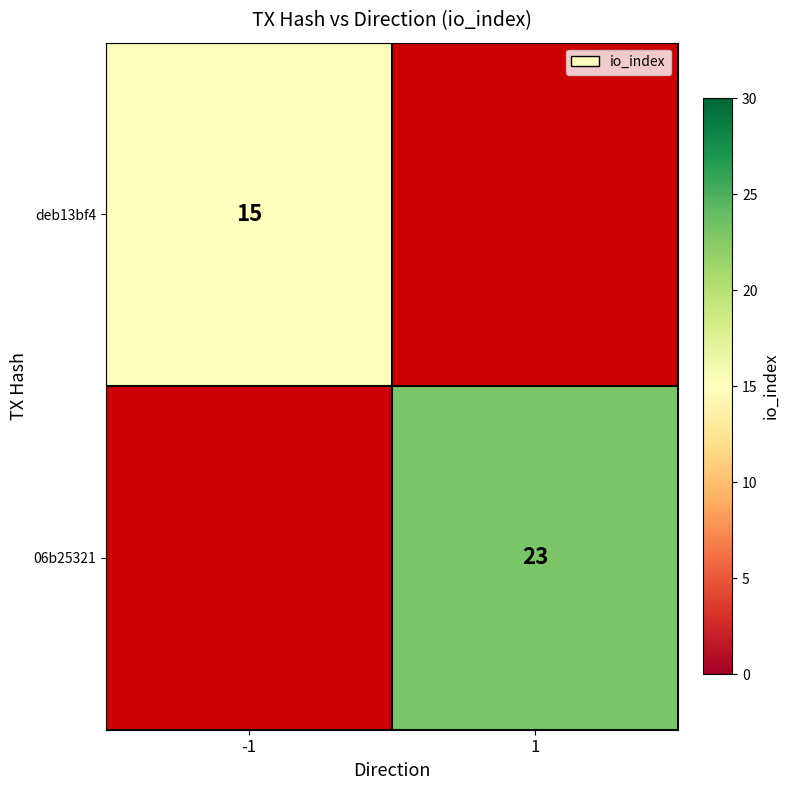

How many distinct data groups are displayed?

2